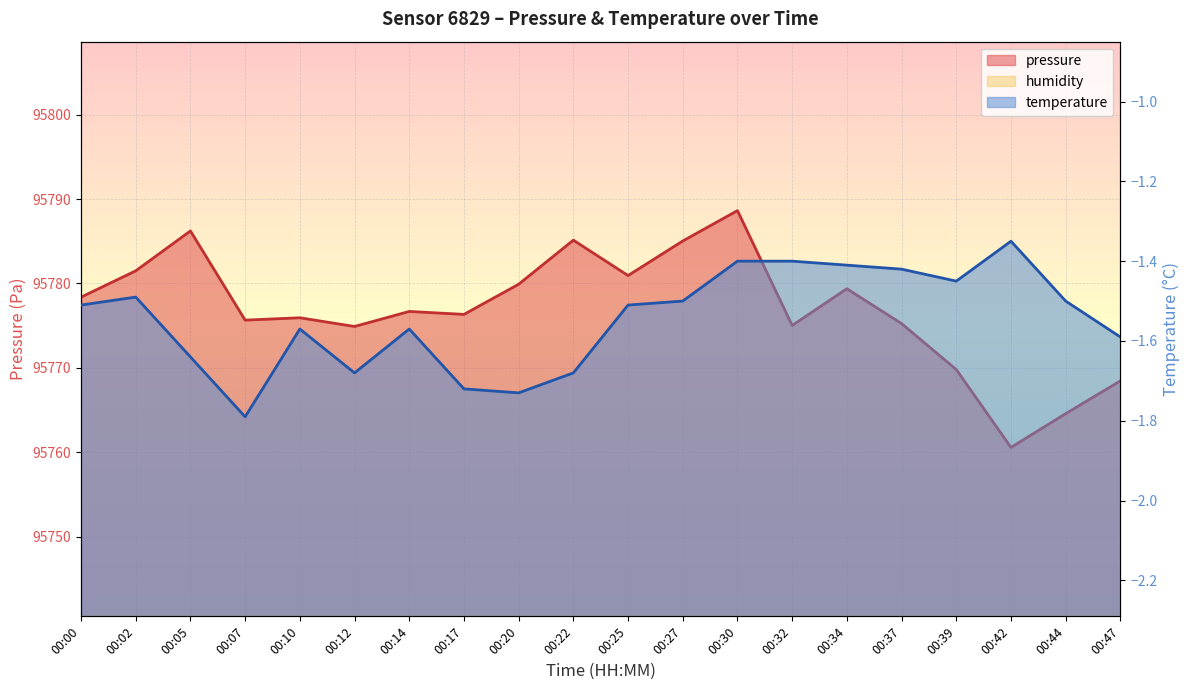

How many data points does each series have?

20